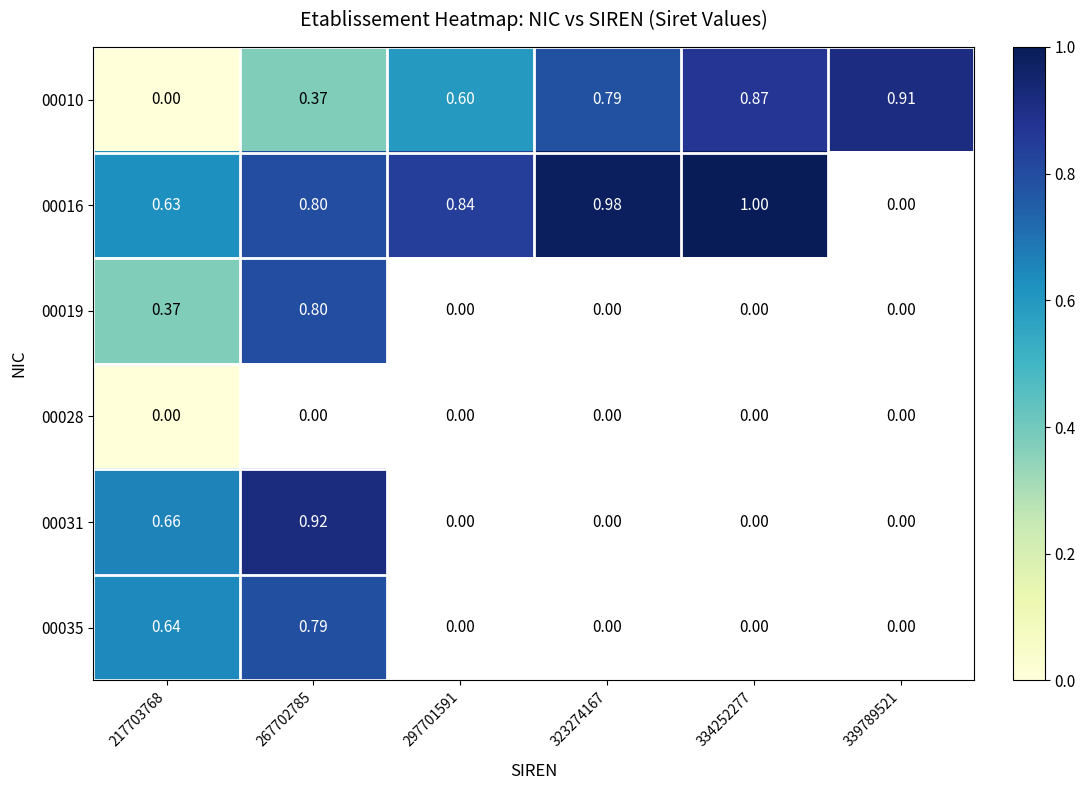

Which category has the highest value in the 00035 series?

267702785